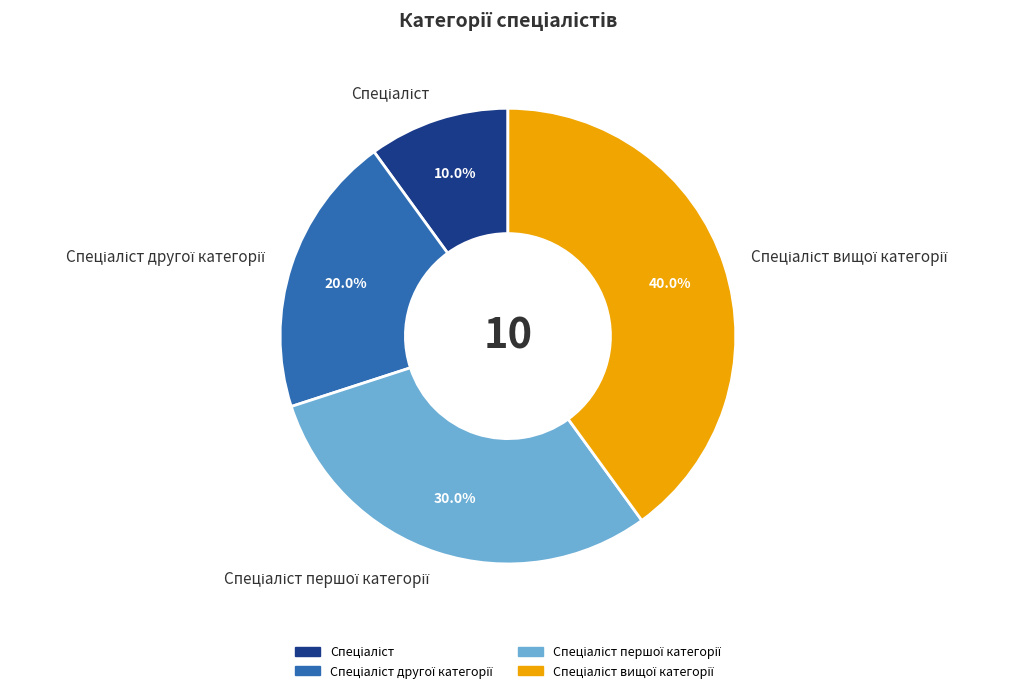

Is there any slice that represents more than half of the pie?

No